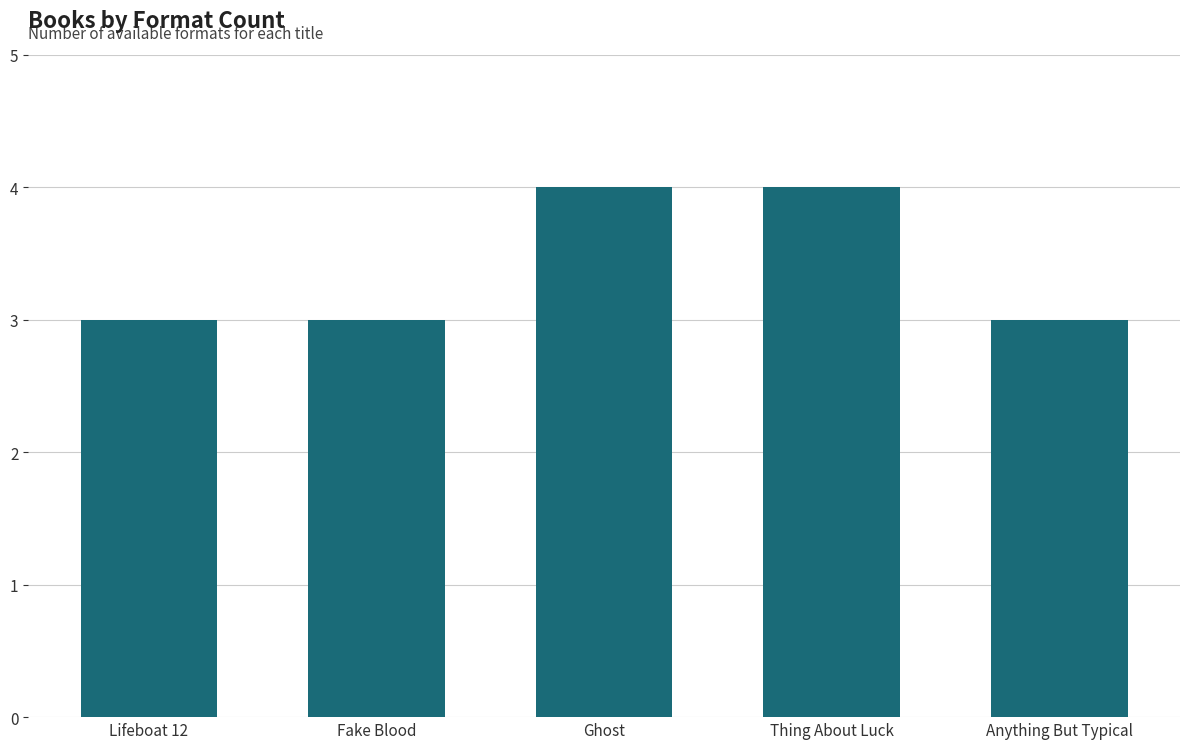

What is the sum of the values at Lifeboat 12 and Thing About Luck?

7